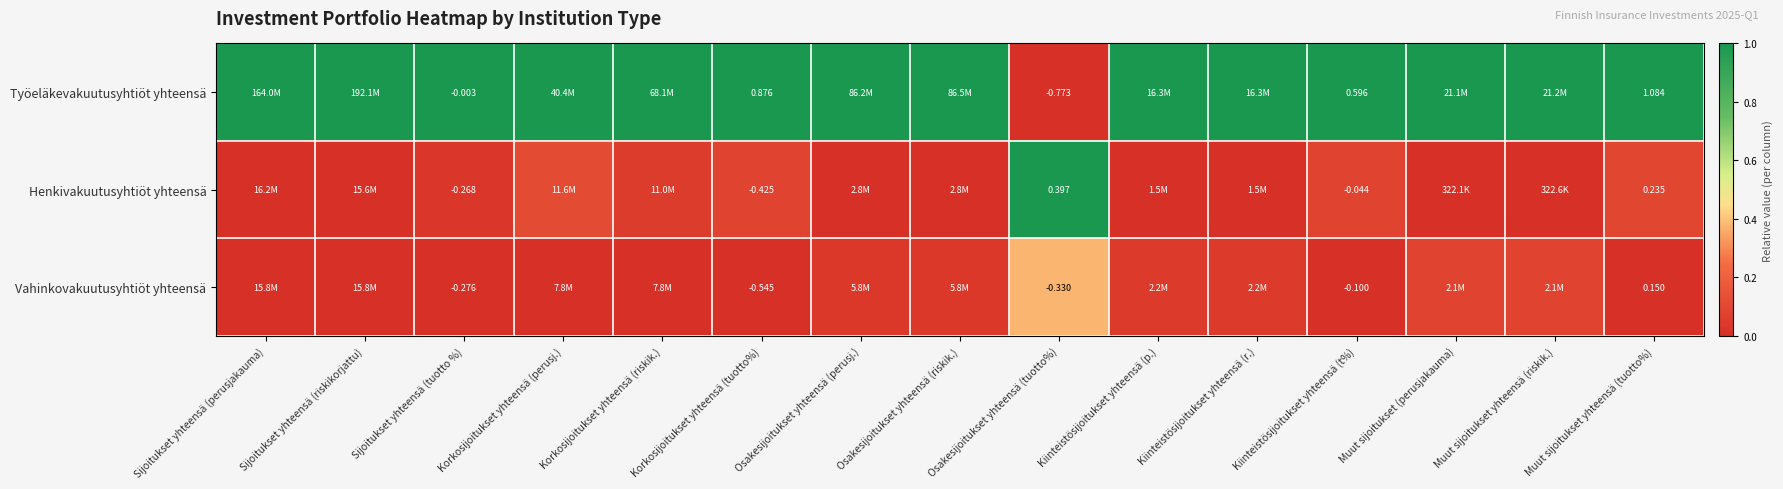

Between Osakesijoitukset yhteensä (tuotto%) and Kiinteistösijoitukset yhteensä (r.), which series saw the biggest shift?

Työeläkevakuutusyhtiöt yhteensä